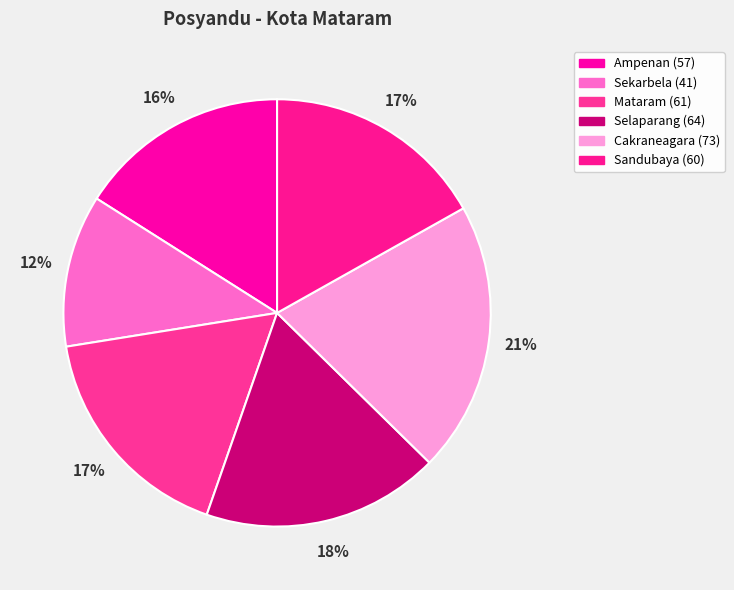

Is there a majority slice in this chart?

No